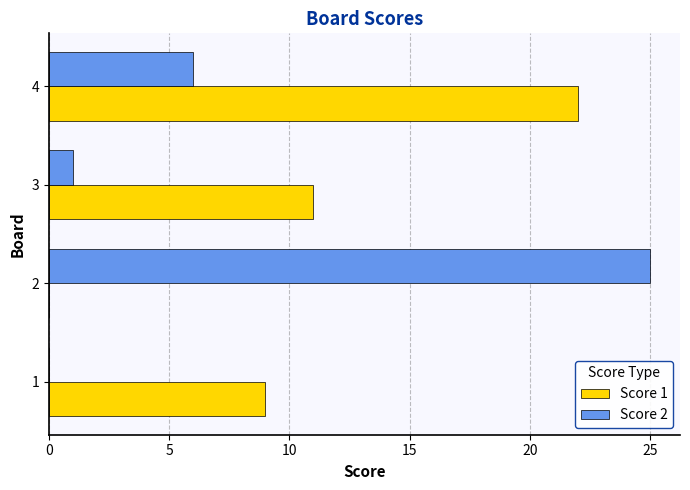

What is the sum of all Score 1 values?

42